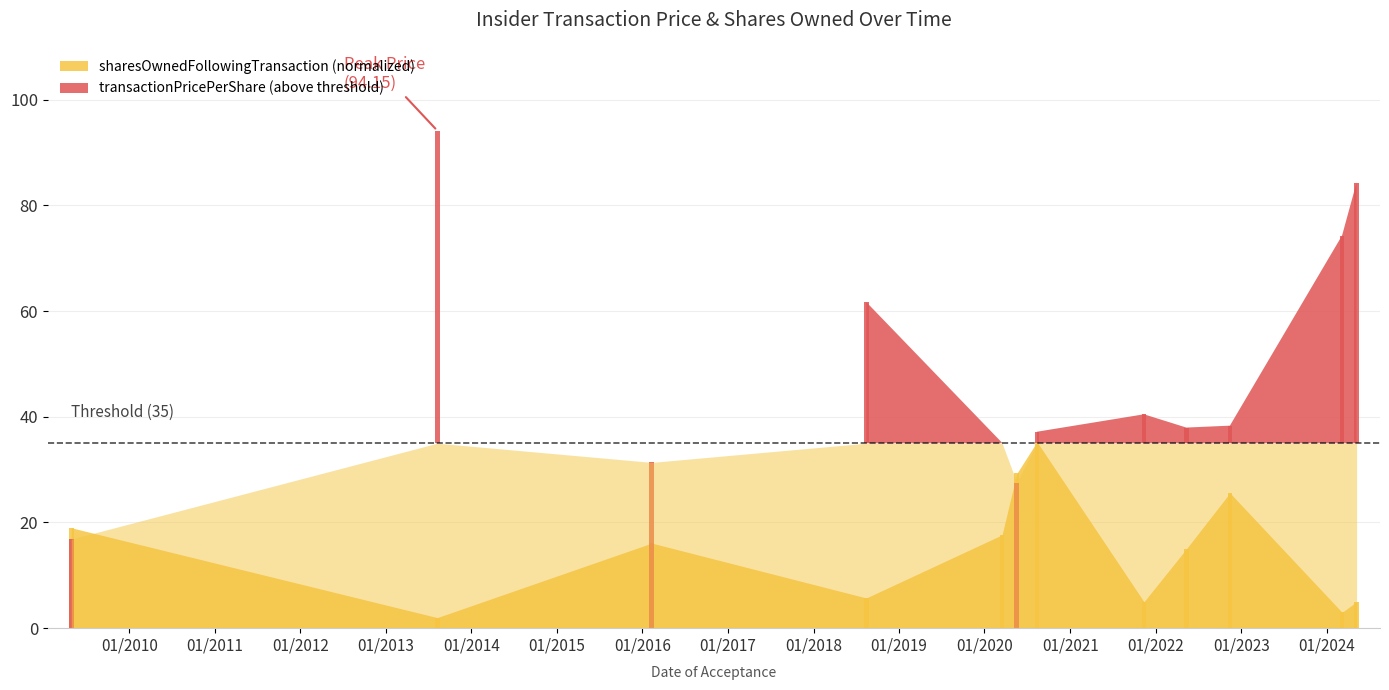

Reading right to left, transcribe all the data shown in this chart.

5.0	3.0	25.6	15.0	5.0	35.3	29.3	17.7	5.7	16.1	2.0	19.0